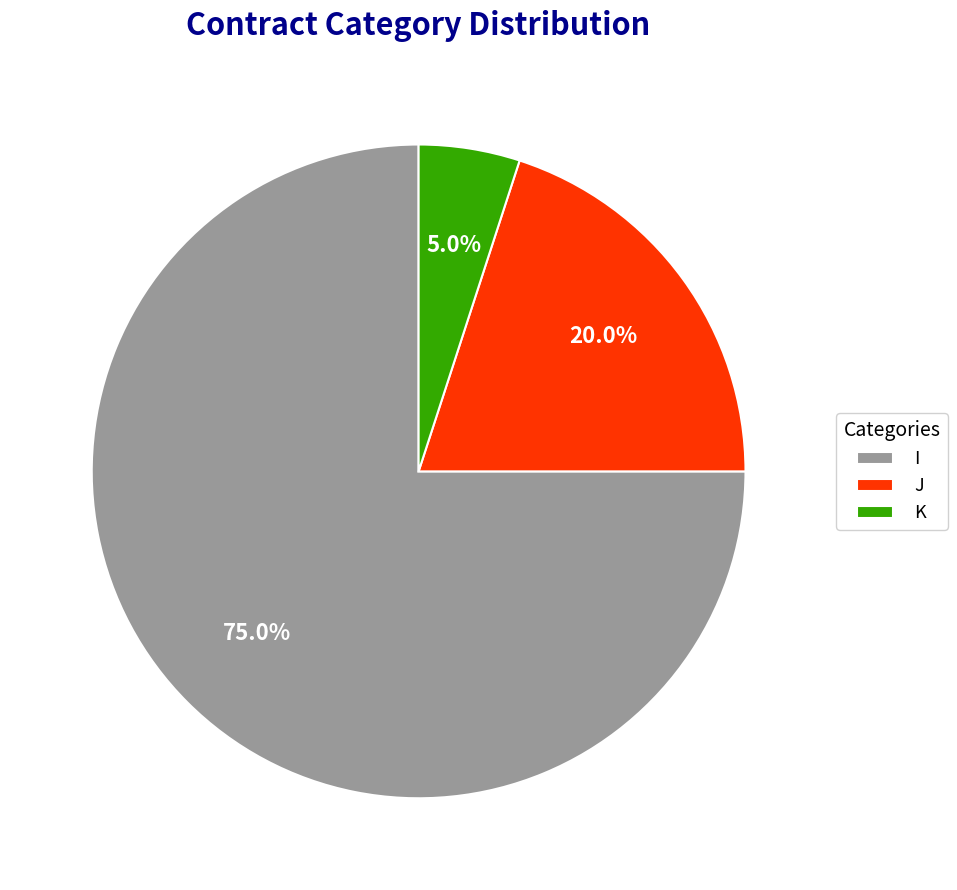

Which category accounts for the majority?

I